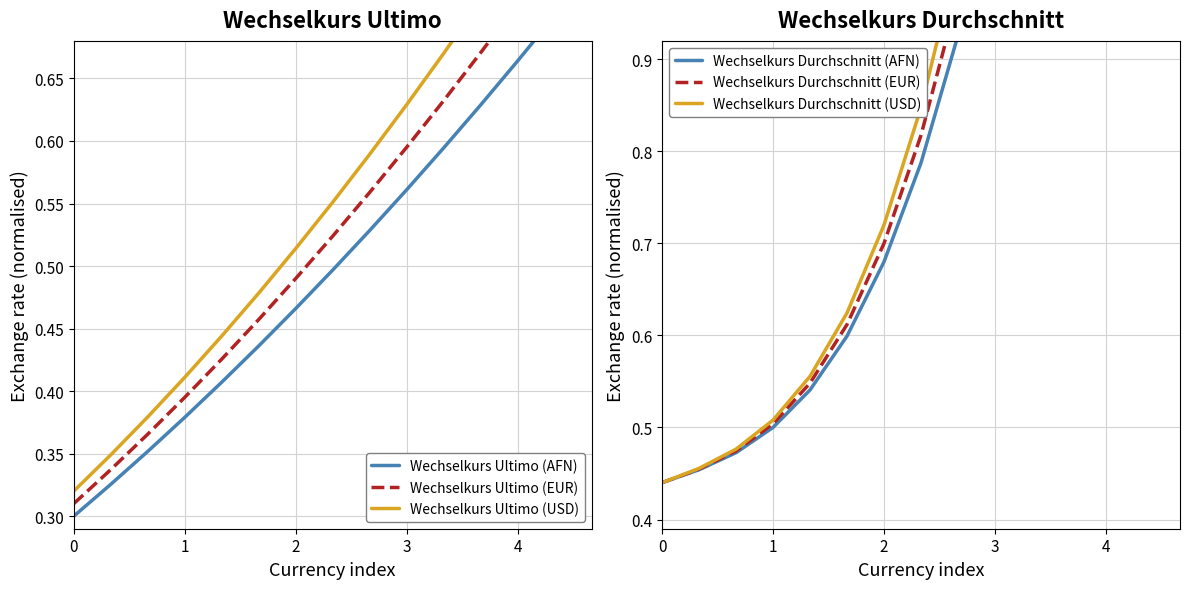

What is the value of the Wechselkurs Ultimo (USD) point at the 15th from the left?

0.8